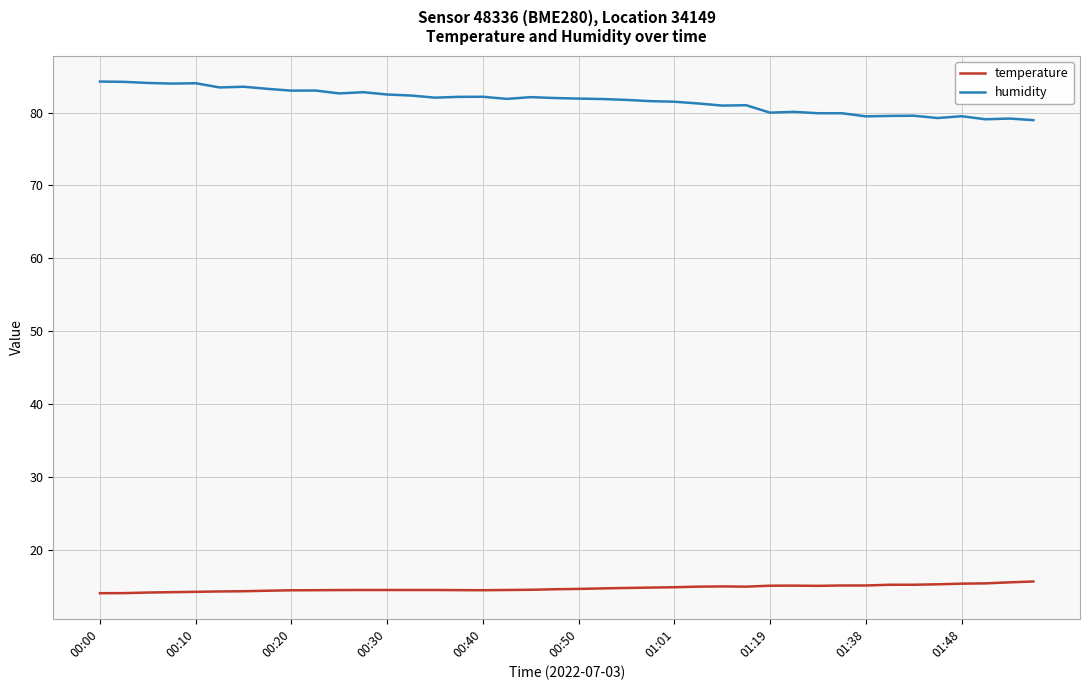

List the series in order of their peak value, highest first.

humidity, temperature